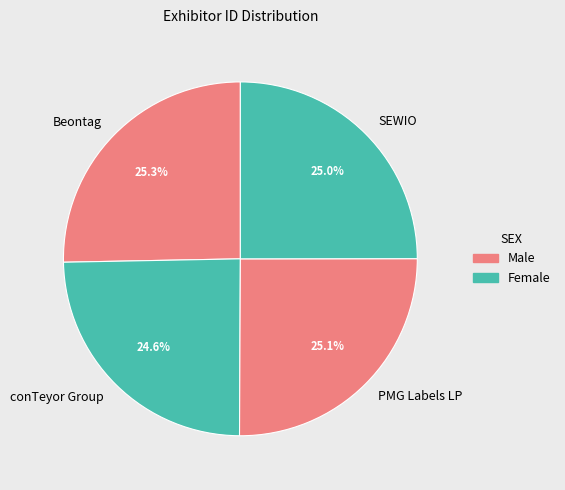

To the nearest percent, what portion does PMG Labels LP represent?

25%